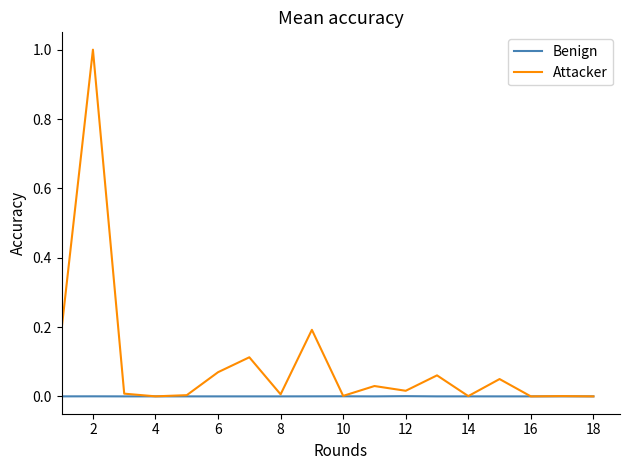

Which series has the largest total across all categories?

Attacker